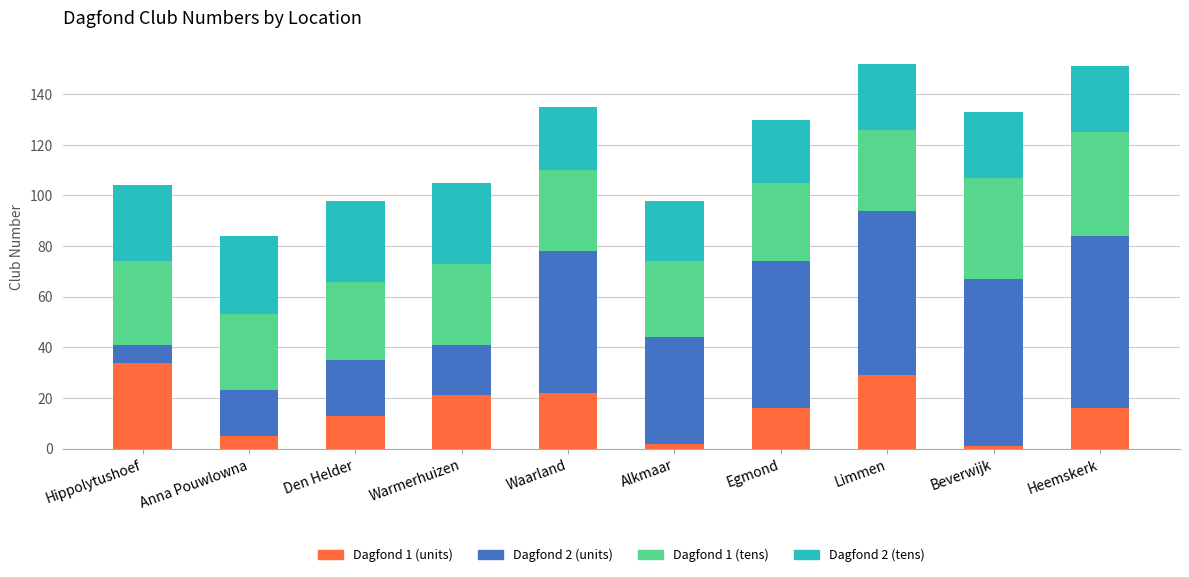

What is the total value across all series at Egmond?

130